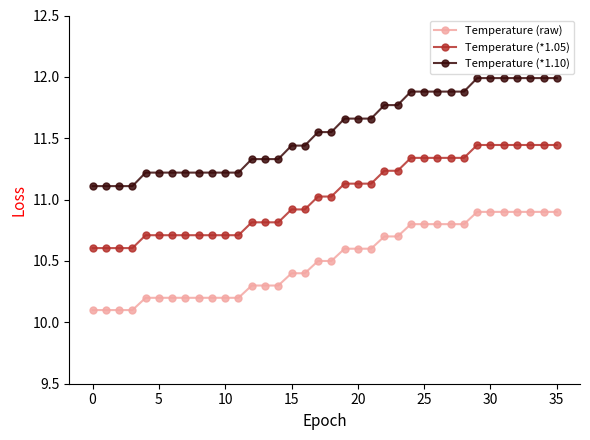

List the series in order of their overall mean, highest first.

Temperature (*1.10), Temperature (*1.05), Temperature (raw)